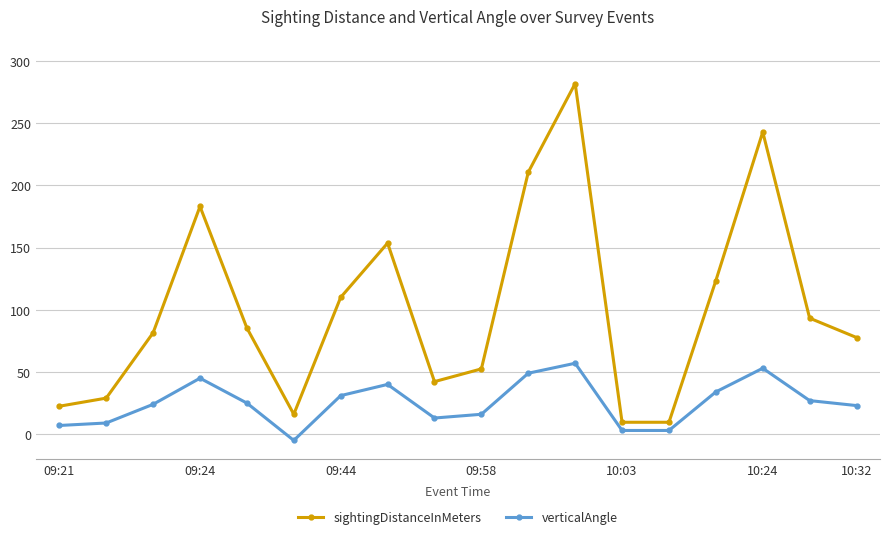

What are all the series names shown in the legend?

sightingDistanceInMeters, verticalAngle